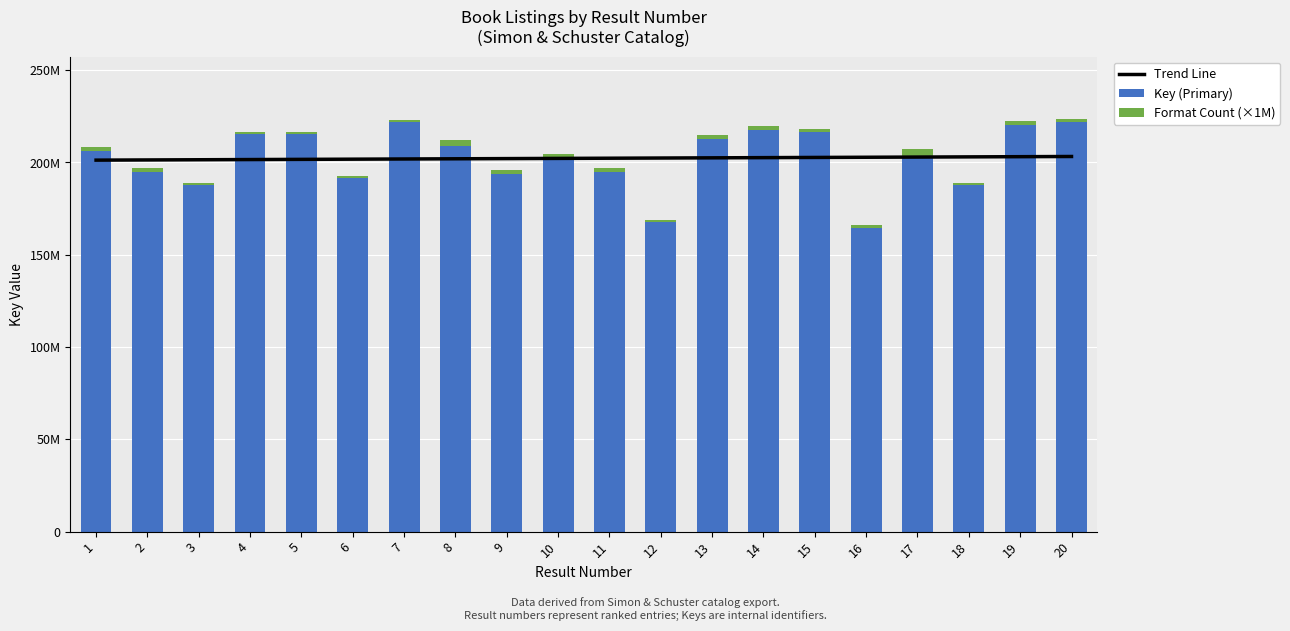

How many groups of bars are there?

20